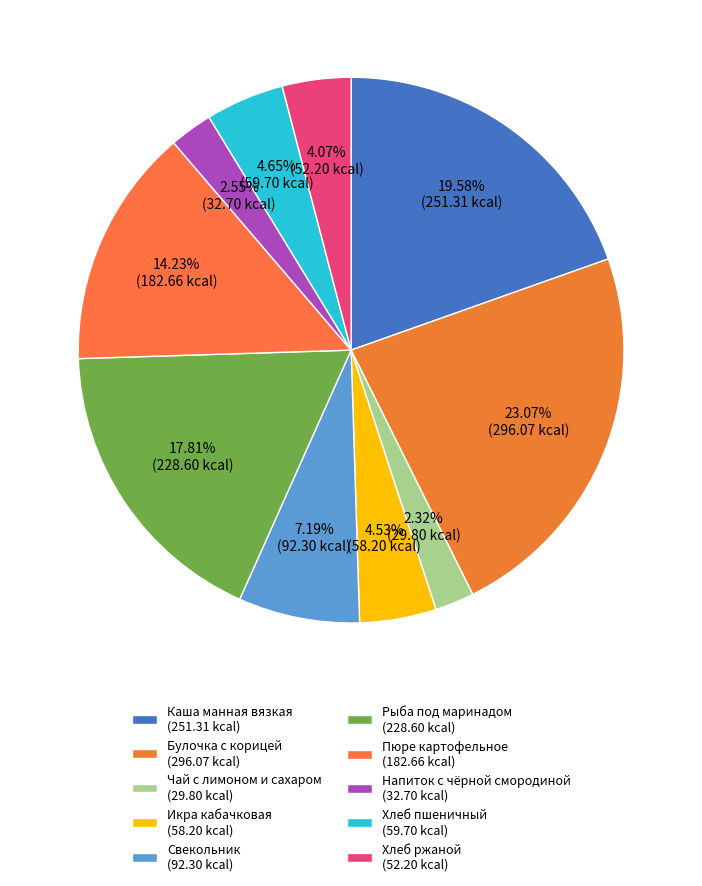

Count the number of slices in the pie.

10